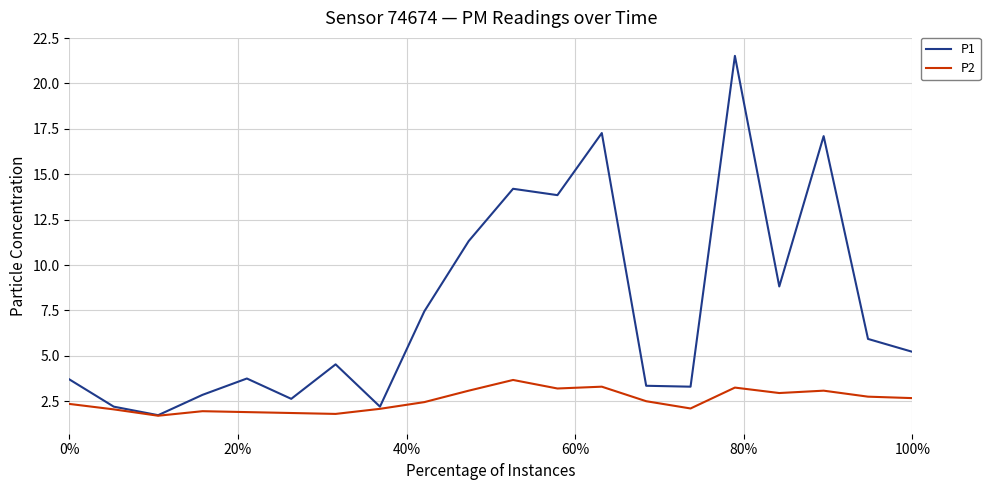

What is the minimum value shown in the chart?

1.7